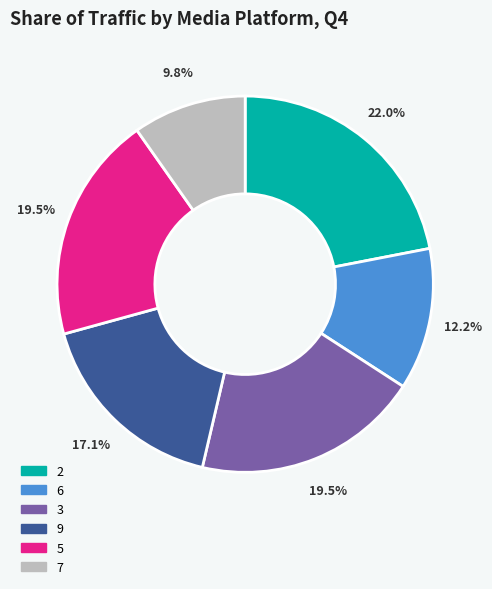

What percentage is the 7 slice, to the nearest percent?

10%